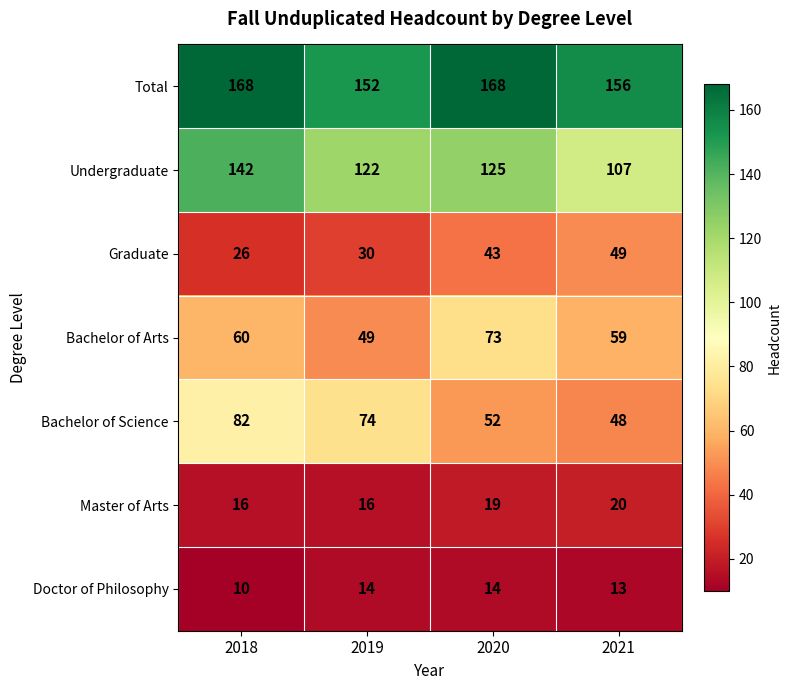

What is the sum of the Bachelor of Science values at 2021 and 2020?

100